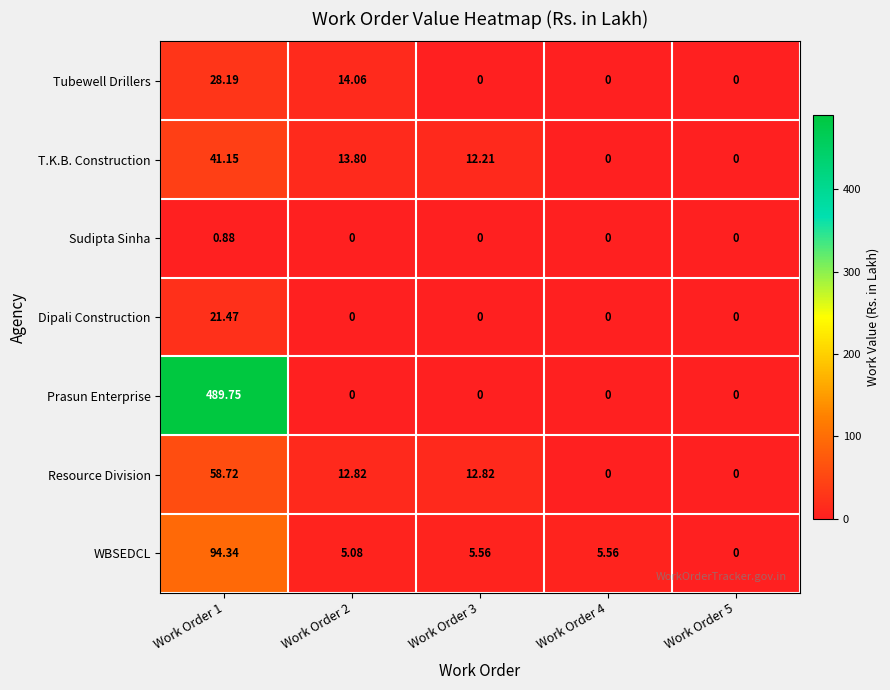

Which series has the largest total across all categories?

Prasun Enterprise